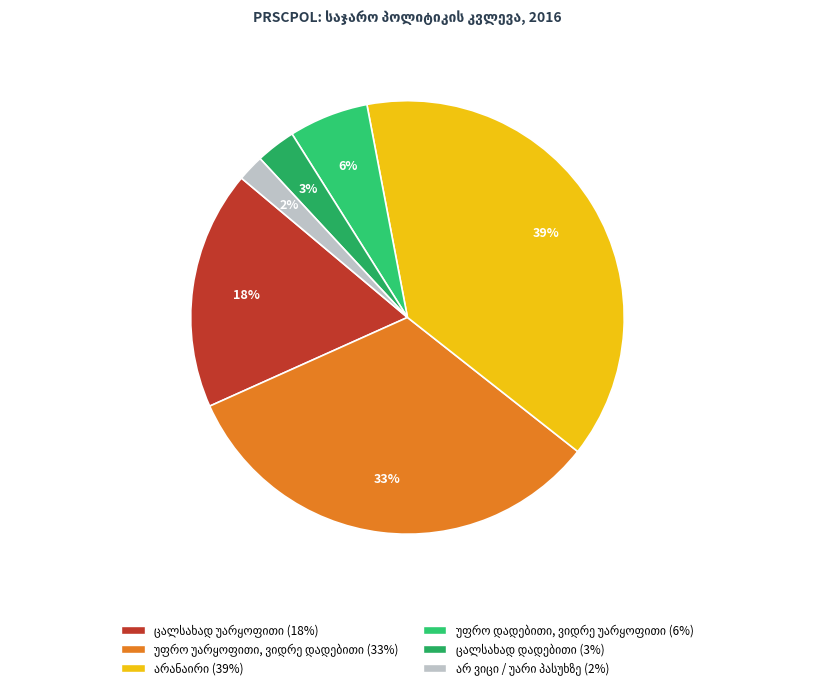

To the nearest percent, what is the average slice percentage?

17%